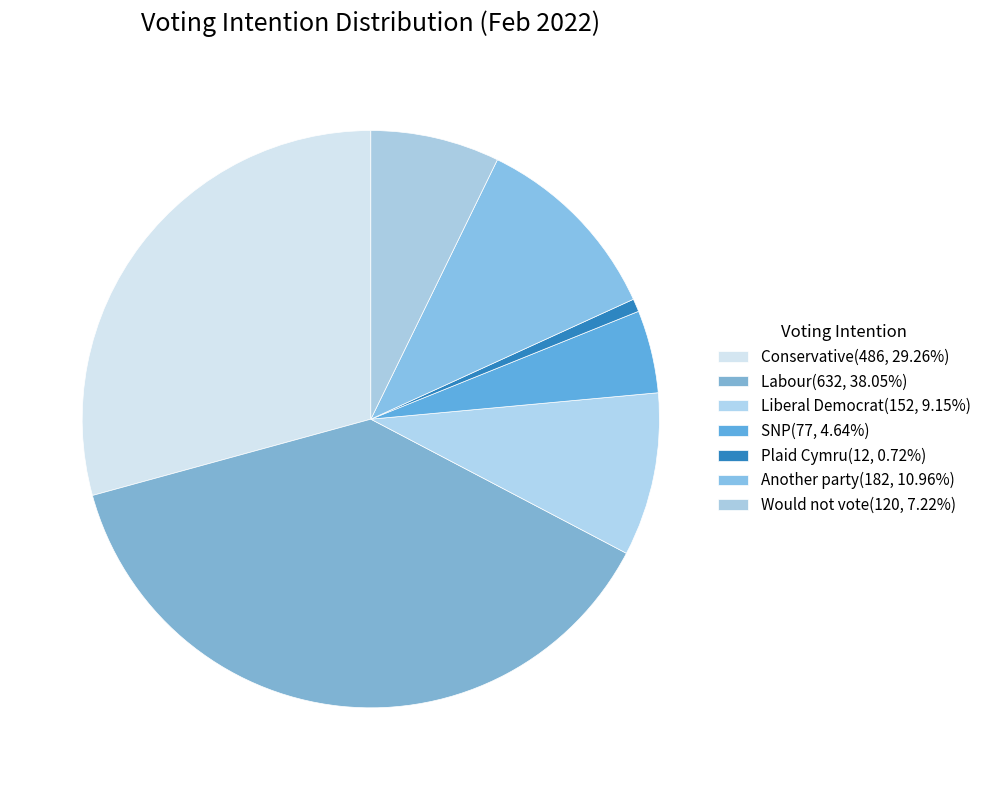

Between SNP and Another party, which is larger?

Another party